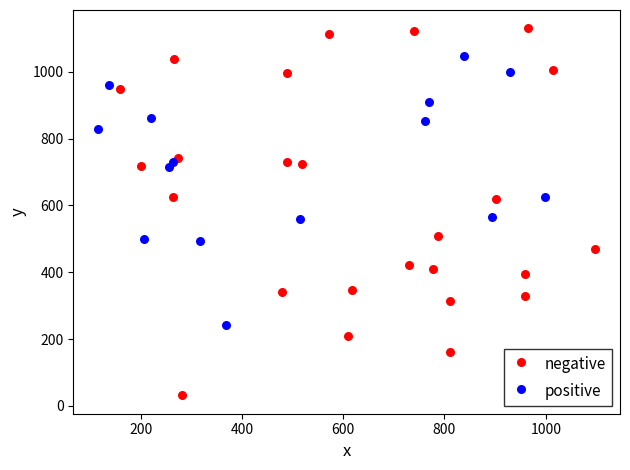

What are all the series names shown in the legend?

negative, positive